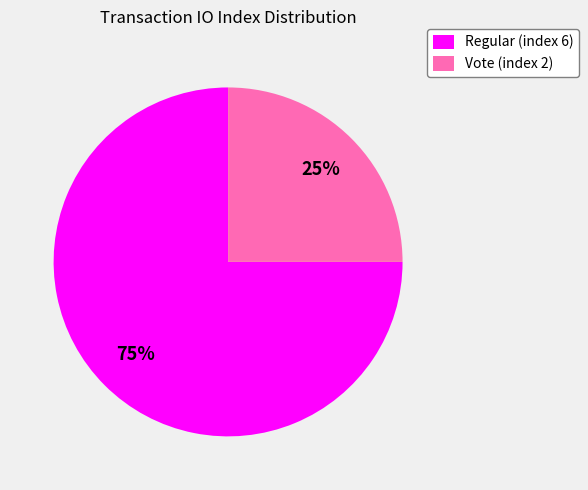

Is there a majority slice in this chart?

Yes